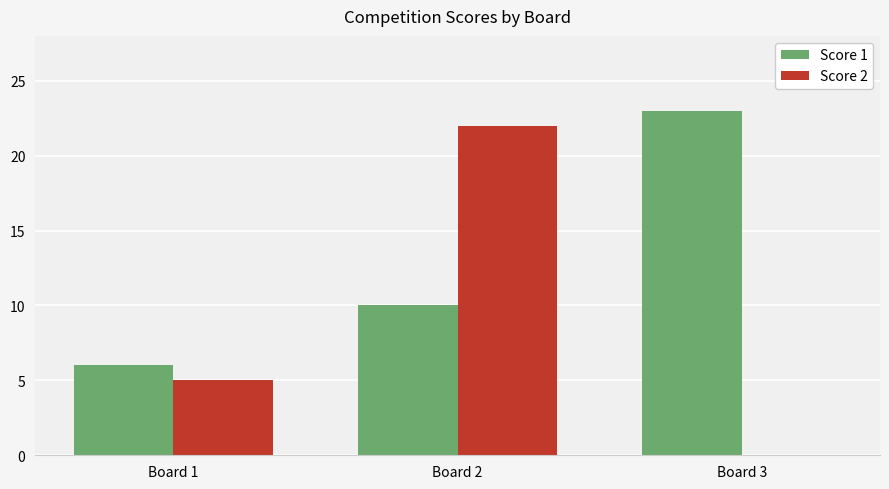

At which label does Score 2 reach its peak?

Board 2